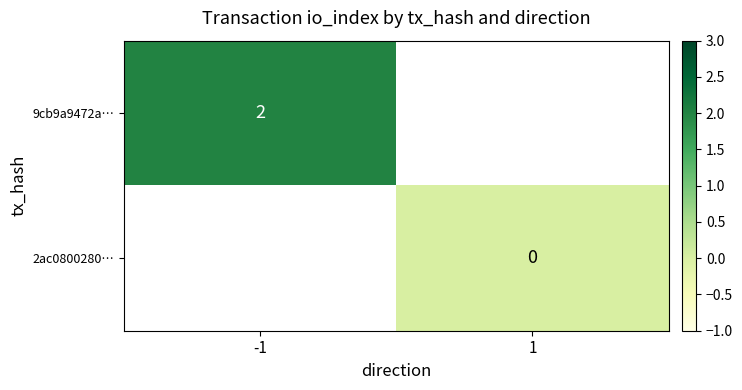

The 9cb9a9472a… series shows 1 at -1. True or false?

False